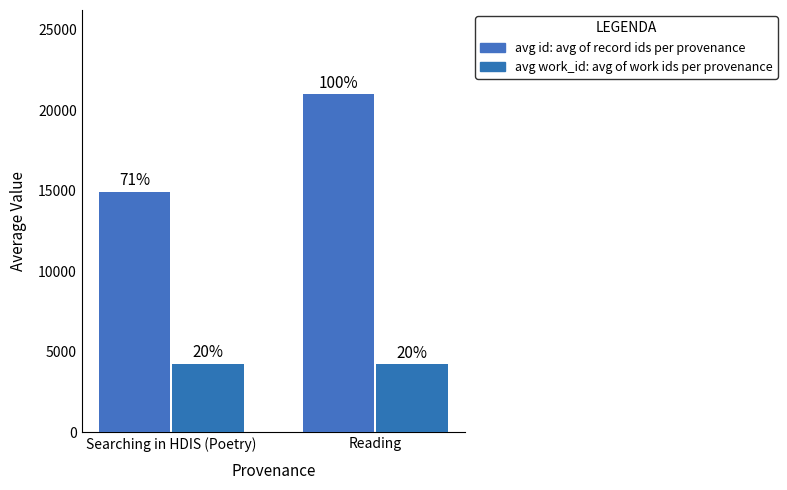

What is the difference between the highest and lowest values at Reading?

16745